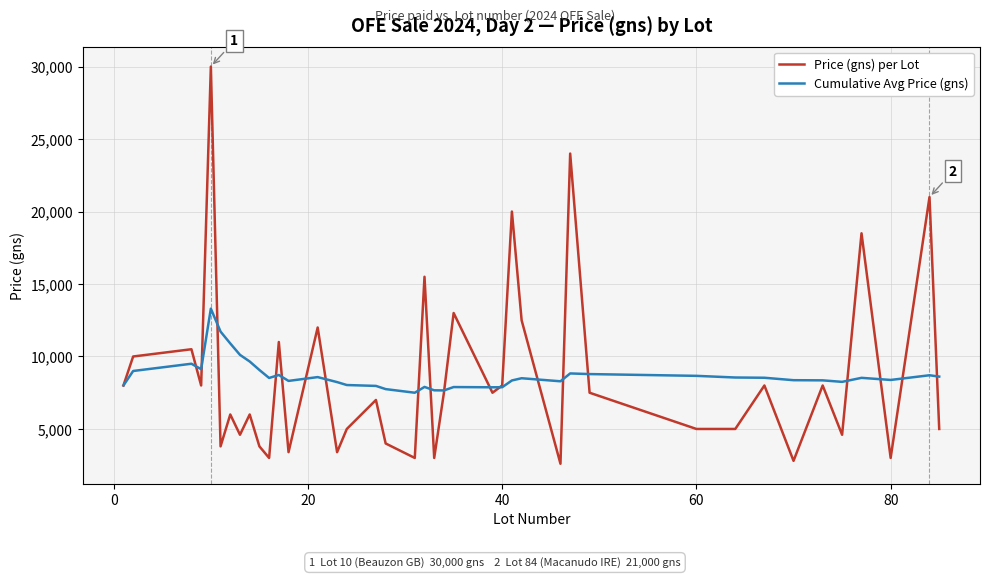

What is the greatest value displayed?

30000.0